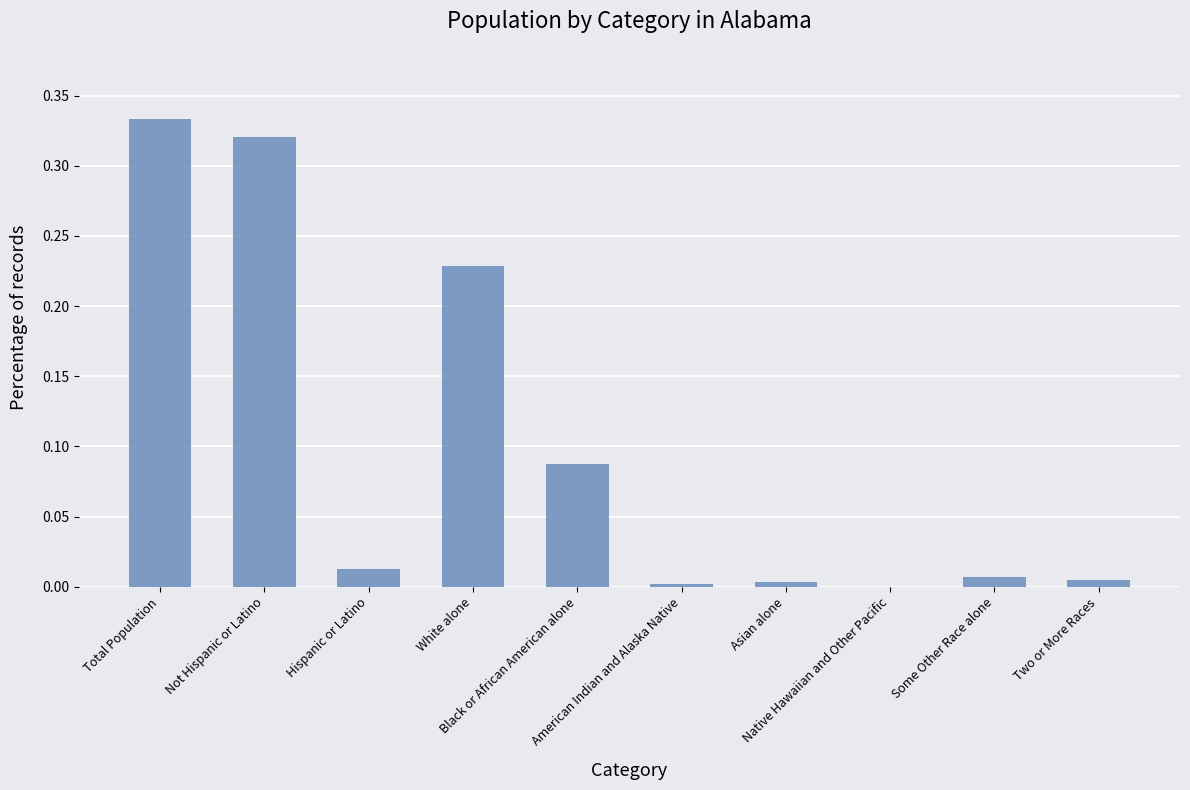

What is the sum of all values?

1.0